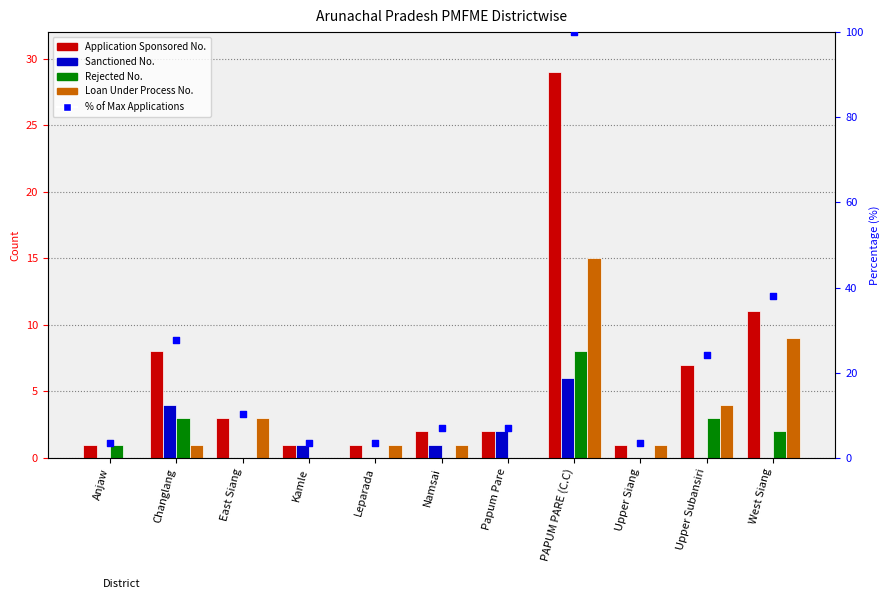

Which series reaches the minimum Y coordinate?

Sanctioned No.